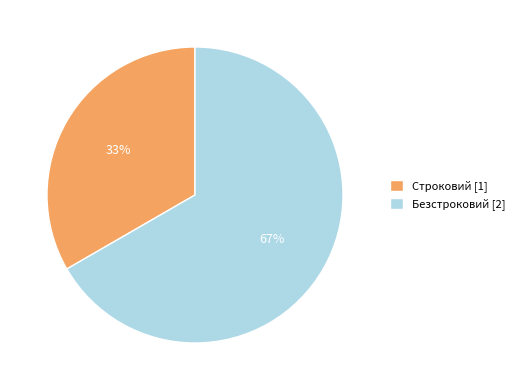

What percentage is the Безстроковий slice, to the nearest percent?

67%